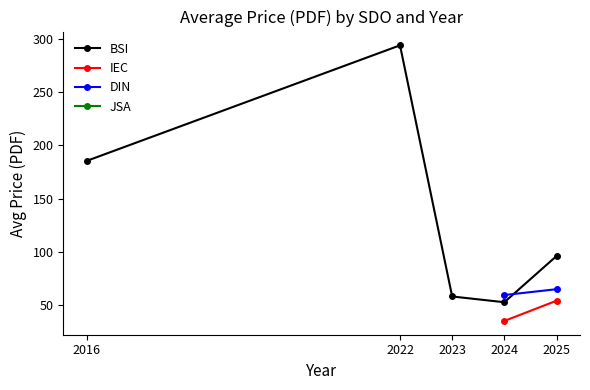

At which label does BSI first exceed 96?

2016